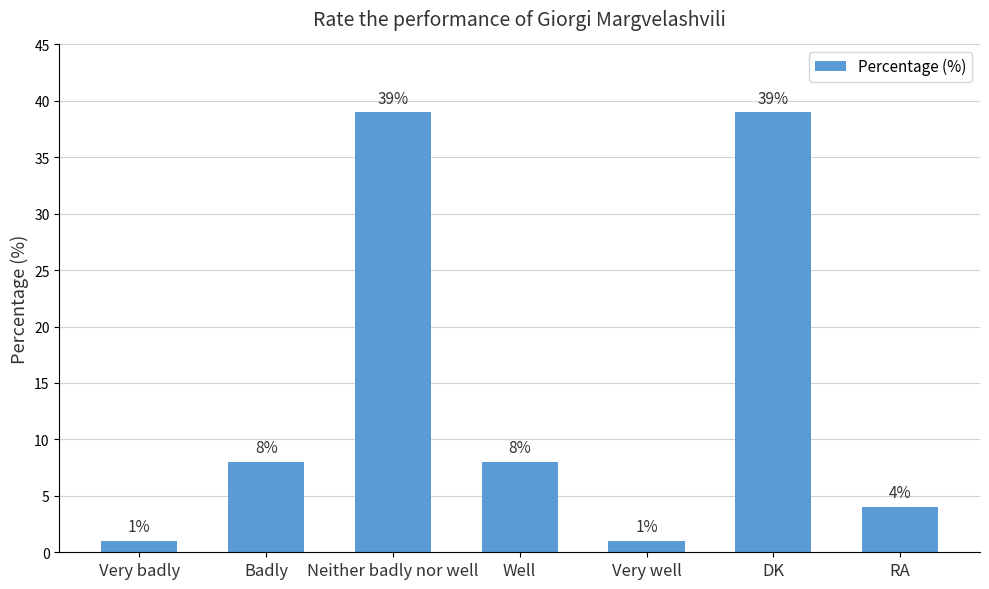

True or false: the data shows 8 at Well.

True